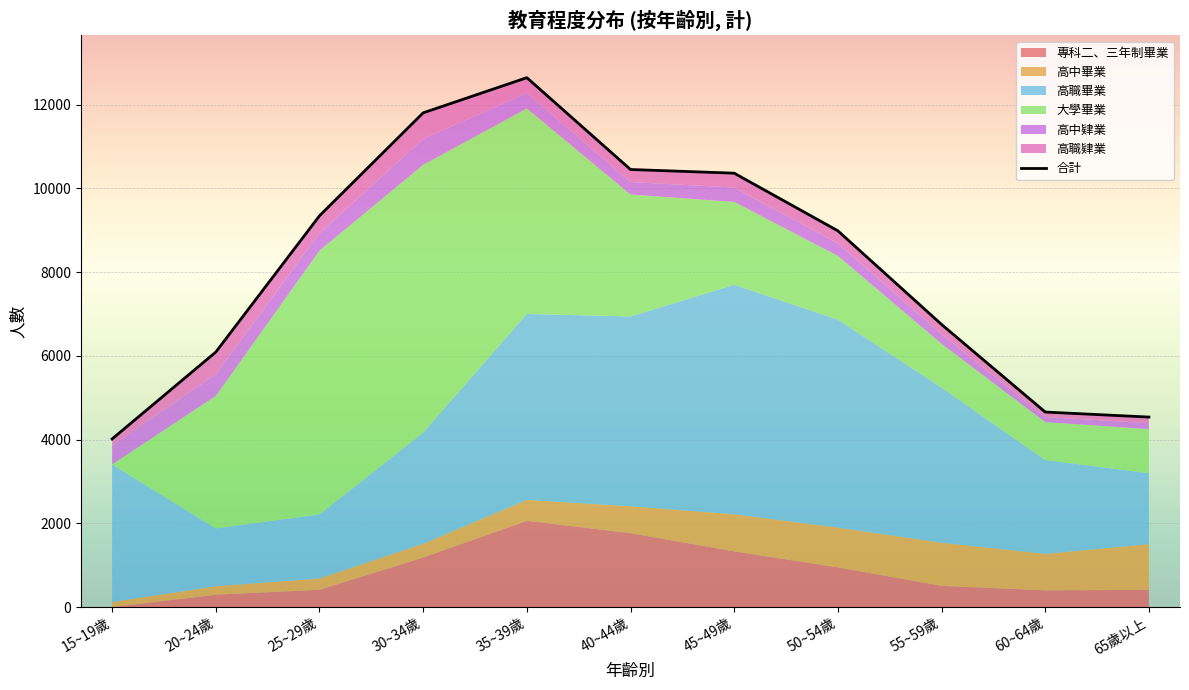

List the labels in order of value, smallest first.

15~19歲, 65歲以上, 60~64歲, 20~24歲, 55~59歲, 50~54歲, 25~29歲, 45~49歲, 40~44歲, 30~34歲, 35~39歲